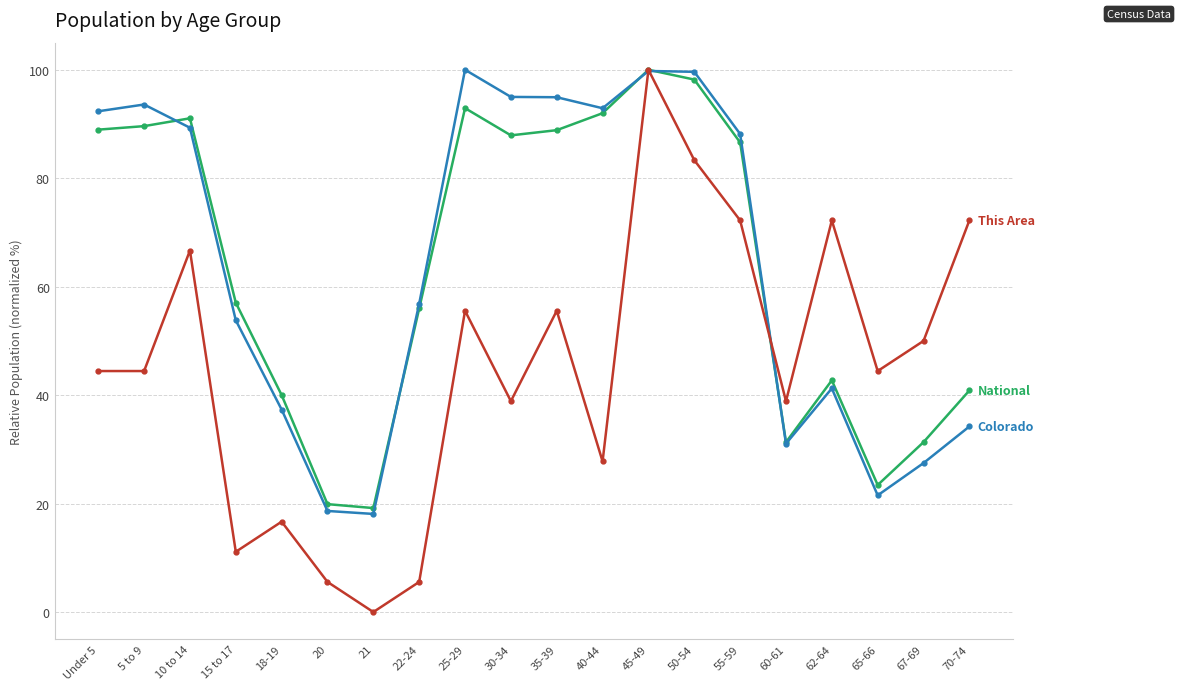

What is the total value across all series at 35-39?

239.4